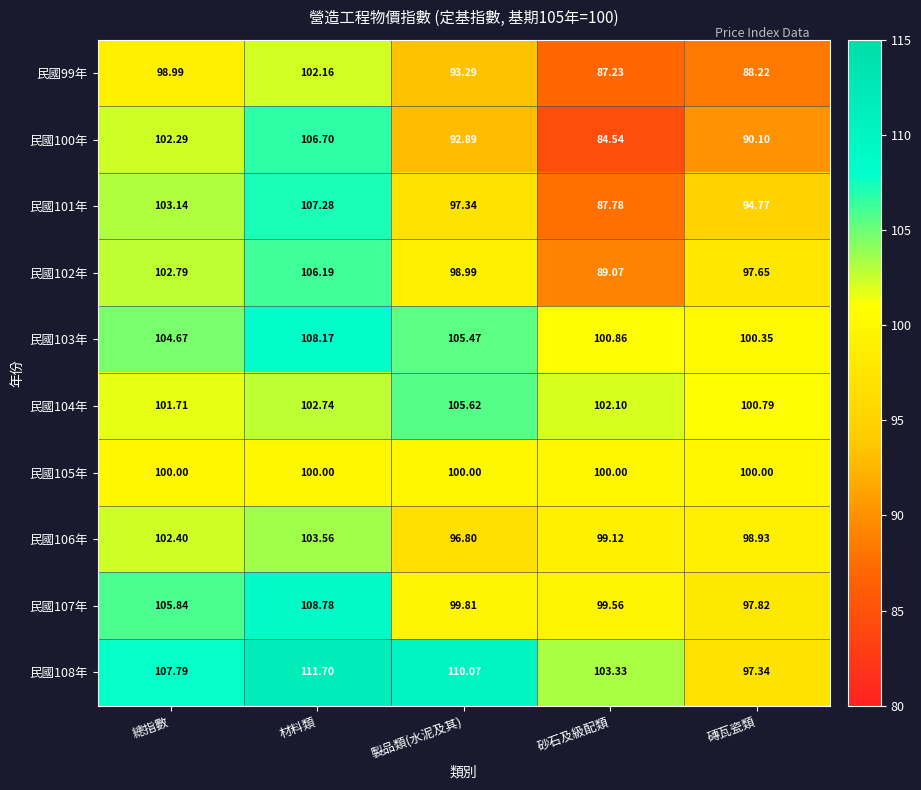

At which label does 民國101年 first exceed 97?

總指數